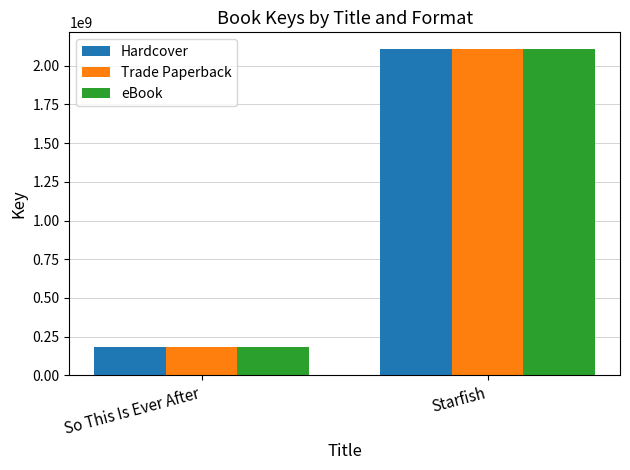

List the labels in order of Hardcover value, smallest first.

So This Is Ever After, Starfish